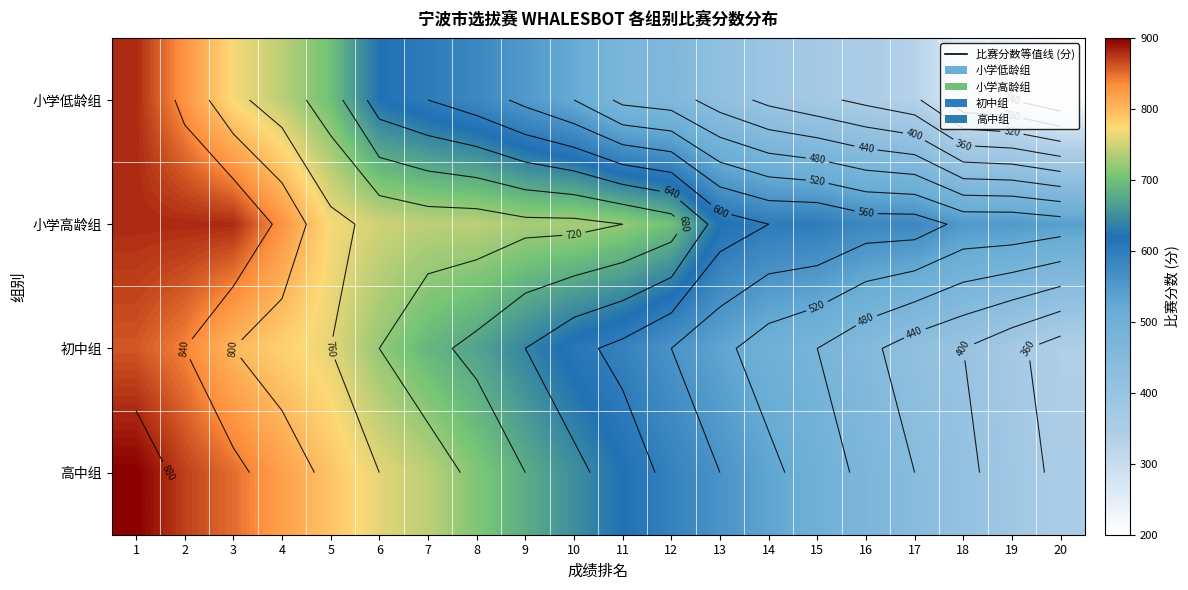

At which label does 高中组 first exceed 650?

1